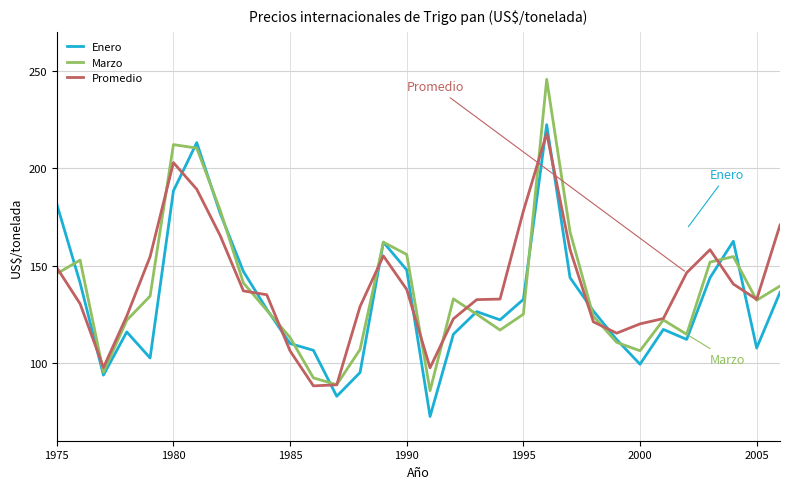

In Promedio, how many points are higher than both neighbors (excluding endpoints)?

4